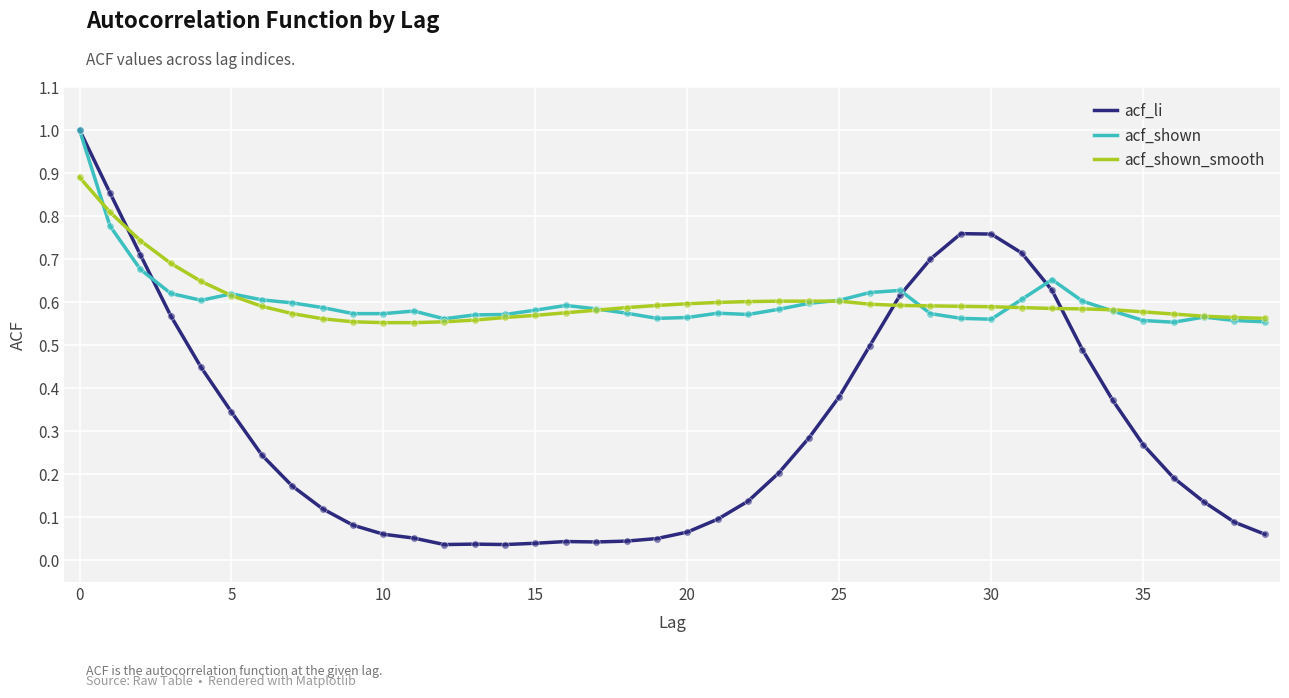

Which series has the widest spread of values?

acf_li